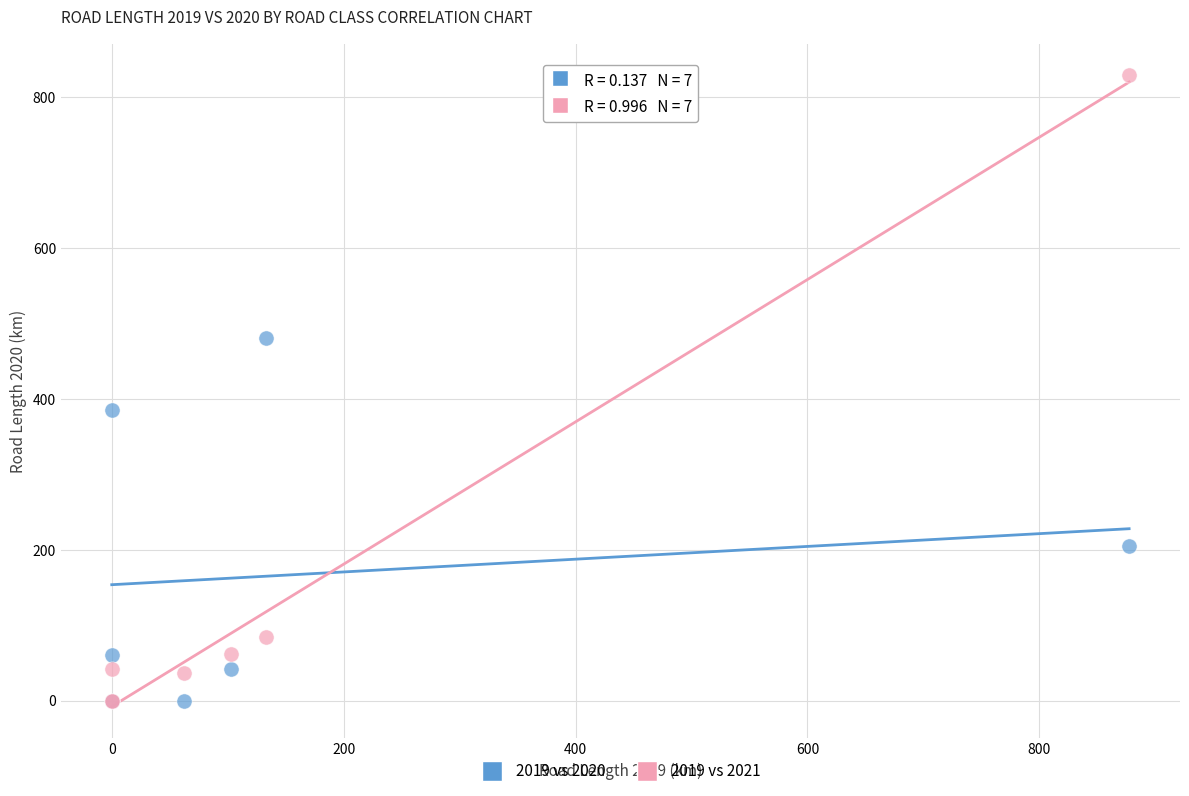

Across all series, what Y value is closest to 414?

385.3